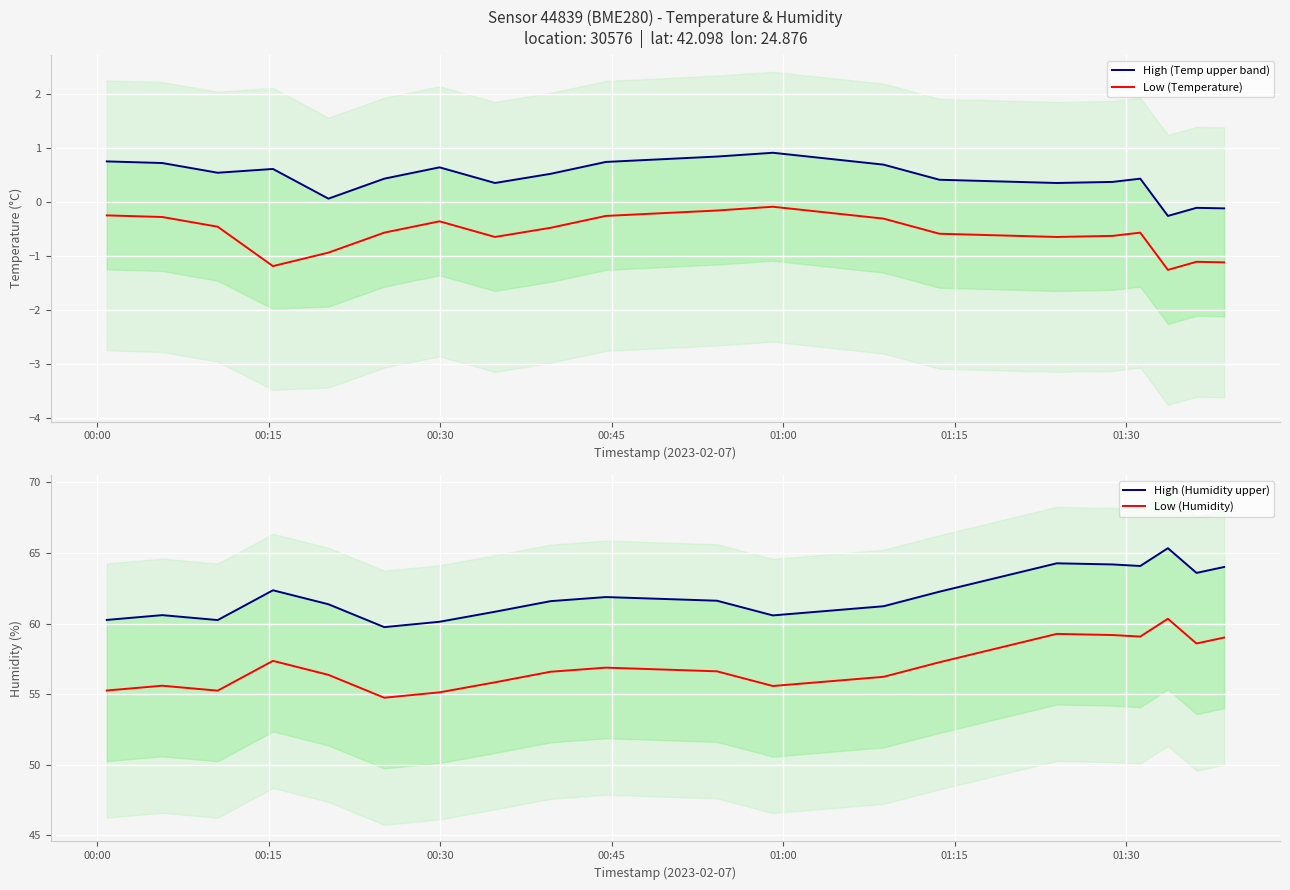

What is the maximum value for Low (Humidity)?

60.3